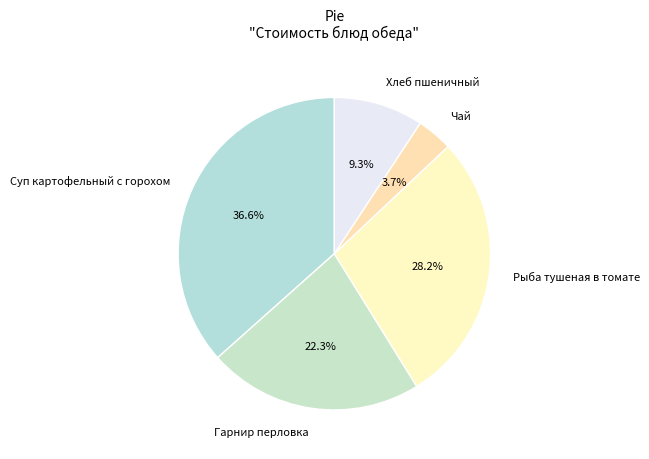

Which slice is the smallest?

Чай